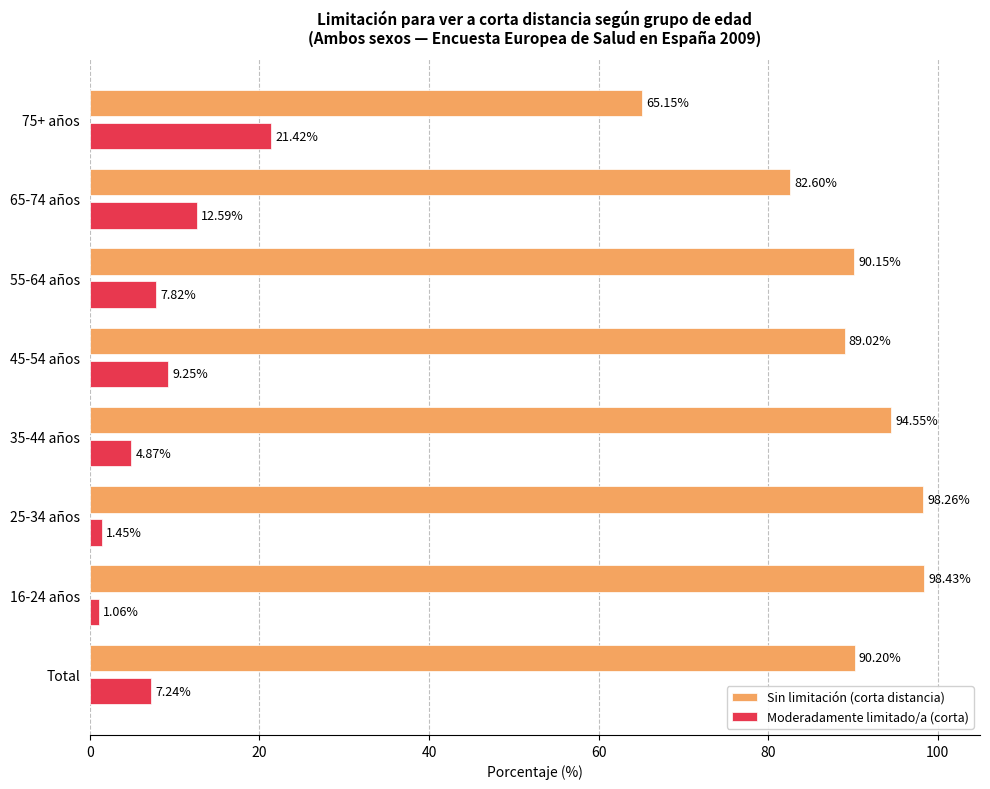

What is the difference between the maximum and minimum values in the Moderadamente limitado/a (corta) series?

20.4